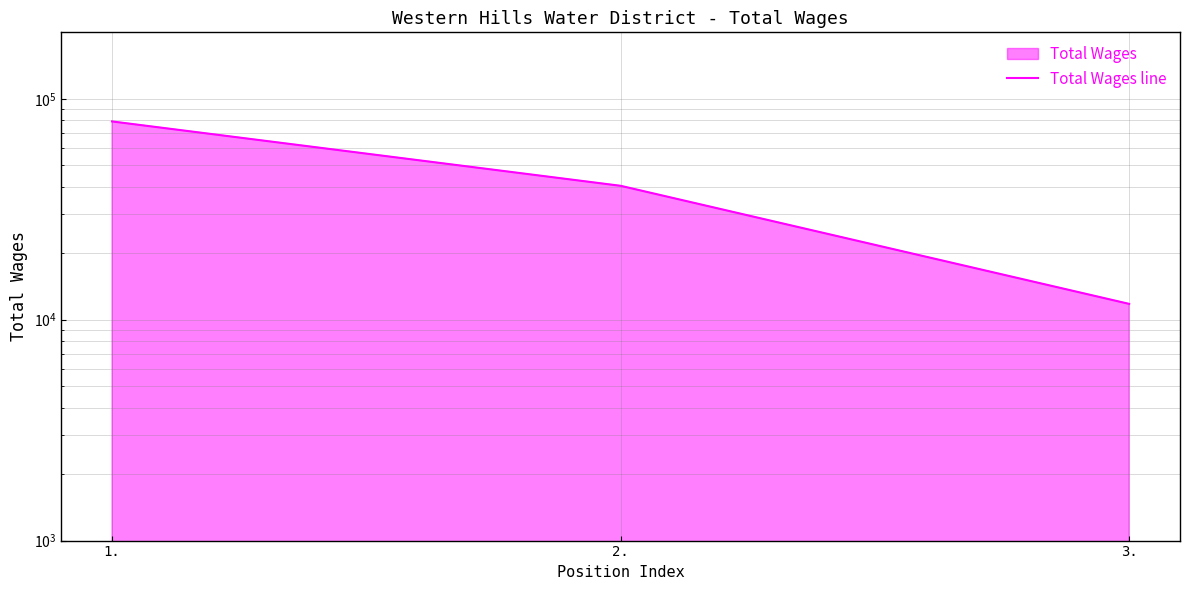

True or false: the data shows 16904 at 3..

False